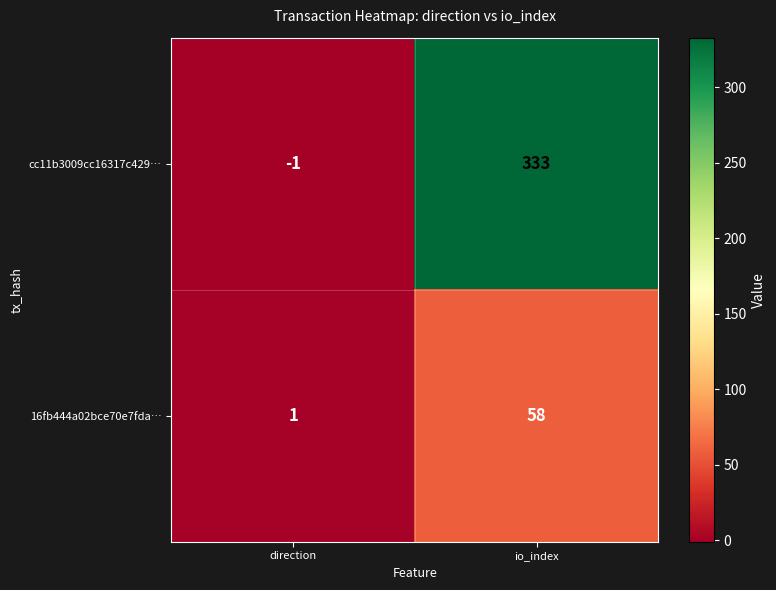

What is the total value across all series at io_index?

391